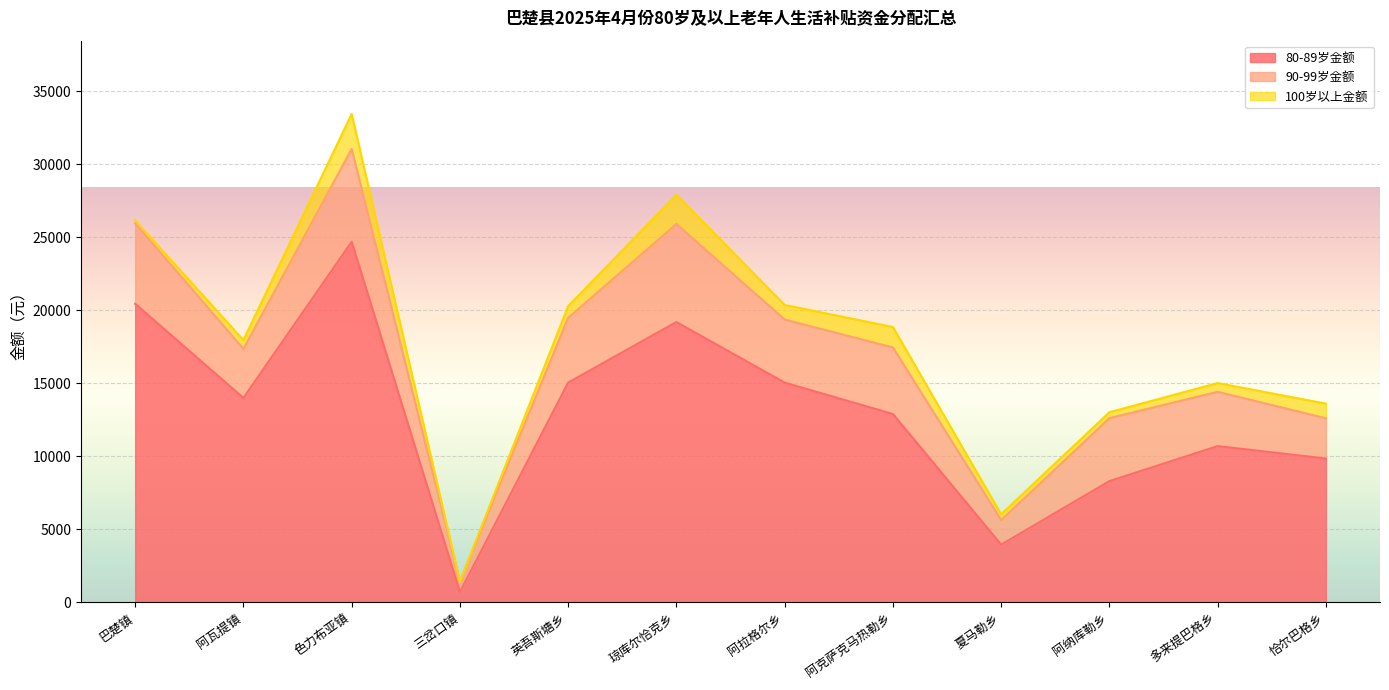

How many lines are shown in the chart?

3